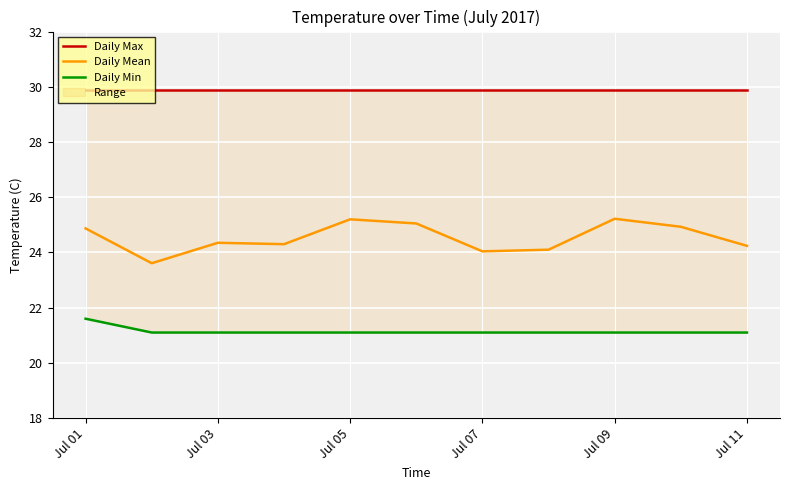

What is the minimum value for Daily Mean?

23.6